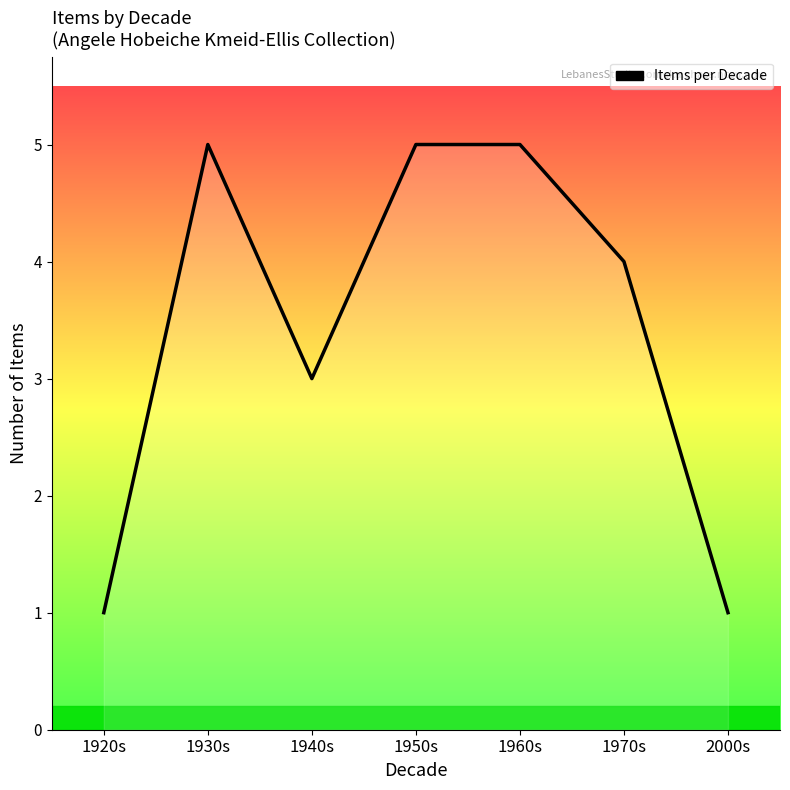

Where is the first local minimum?

1940s